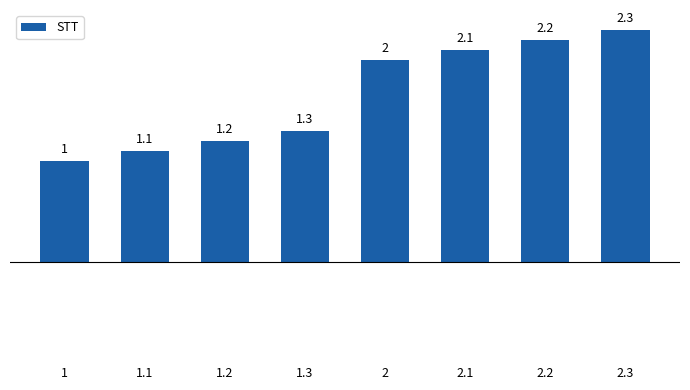

What is the ratio of the value at 1.1 to the value at 1.3?

0.8